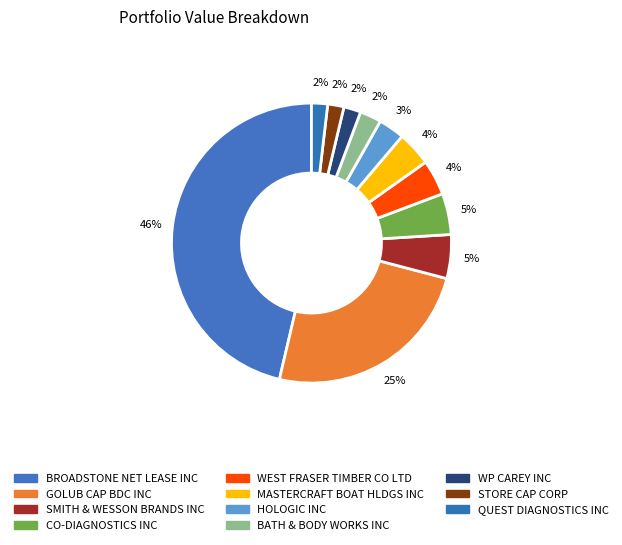

Rank the categories by value from lowest to highest.

QUEST DIAGNOSTICS INC, STORE CAP CORP, WP CAREY INC, BATH & BODY WORKS INC, HOLOGIC INC, MASTERCRAFT BOAT HLDGS INC, WEST FRASER TIMBER CO LTD, CO-DIAGNOSTICS INC, SMITH & WESSON BRANDS INC, GOLUB CAP BDC INC, BROADSTONE NET LEASE INC